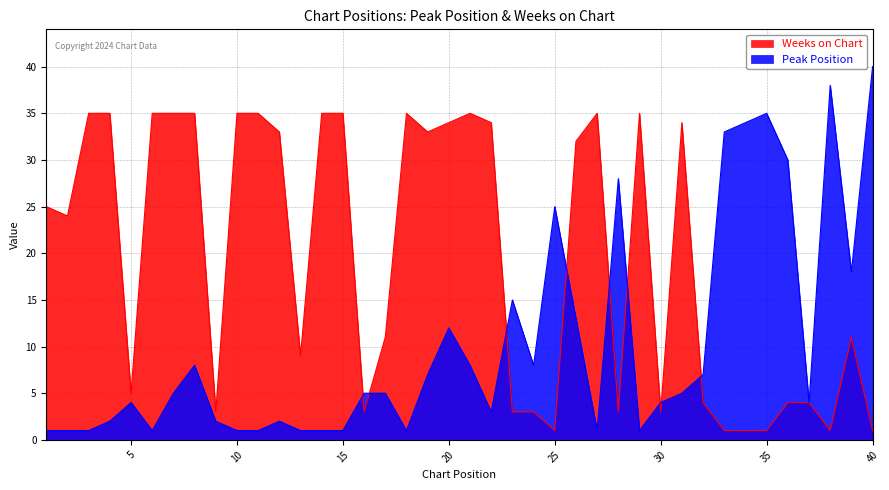

What is the minimum value shown in the chart?

1